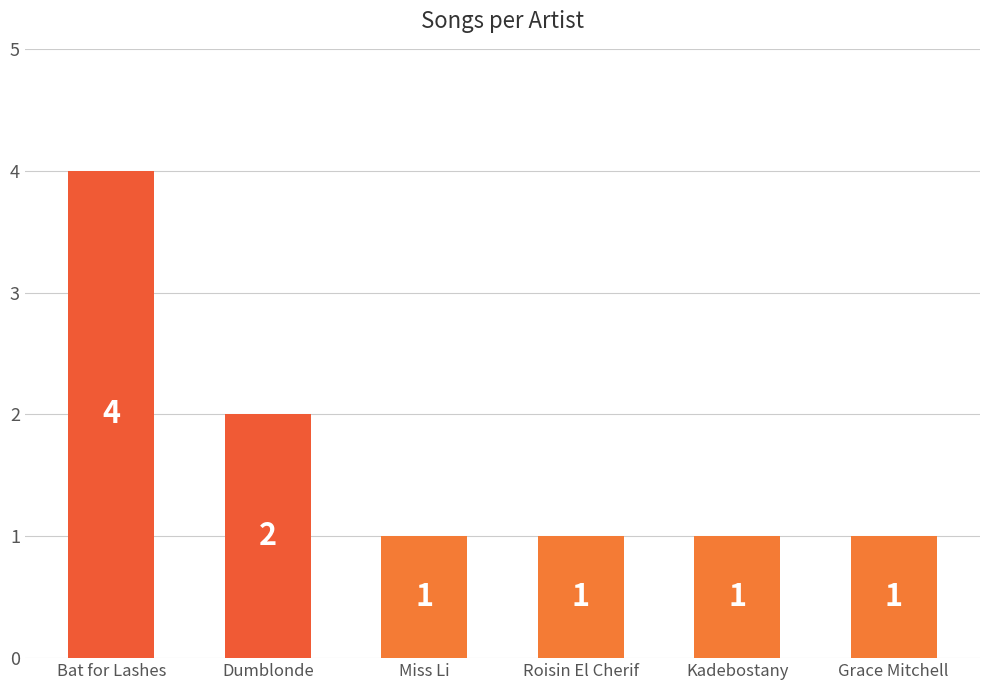

What is the sum of all values?

10